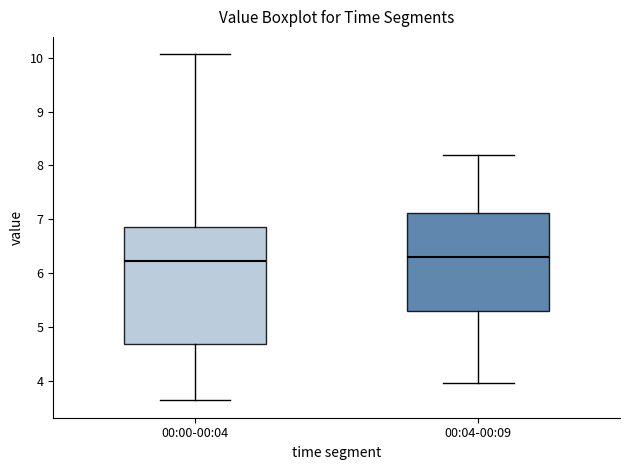

Comparing the boxes themselves (not the whiskers), which one is the tallest?

00:00-00:04